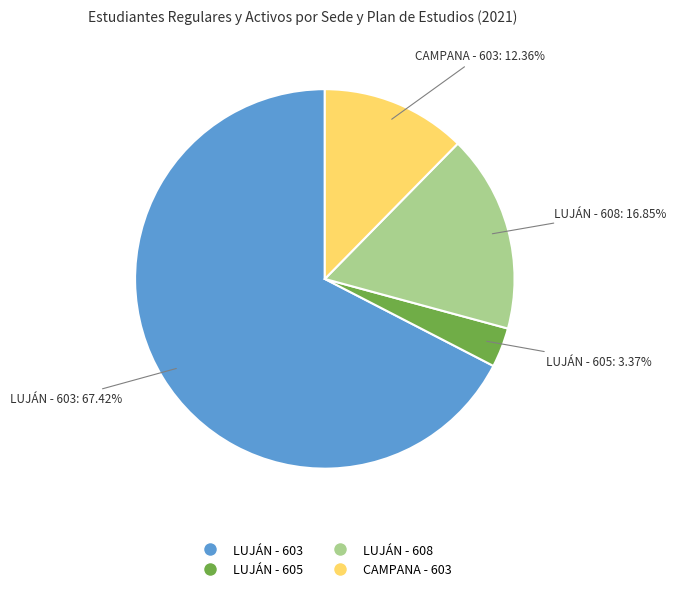

Does LUJÁN - 603 account for over 50% of the chart?

Yes